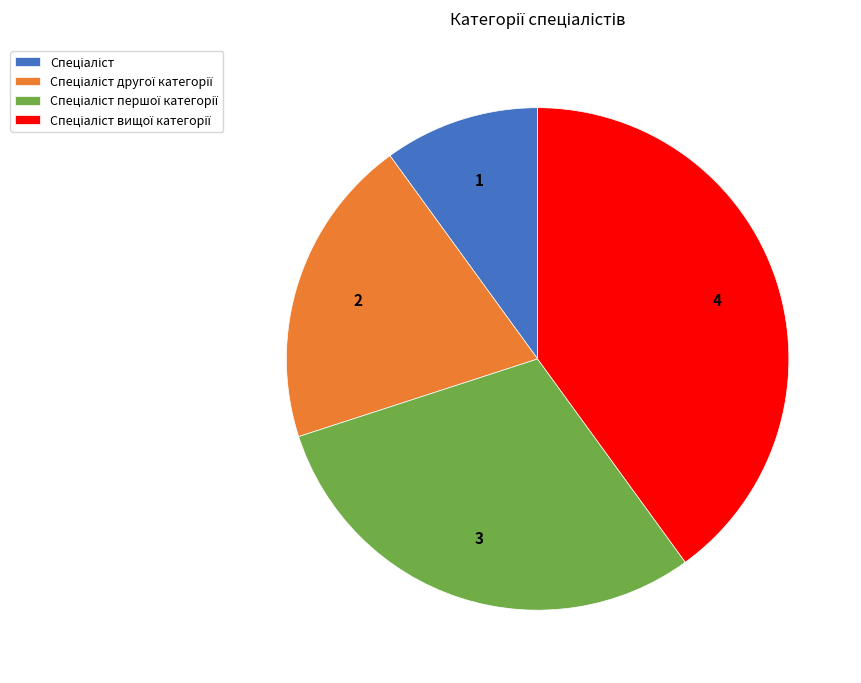

Is there a majority slice in this chart?

No